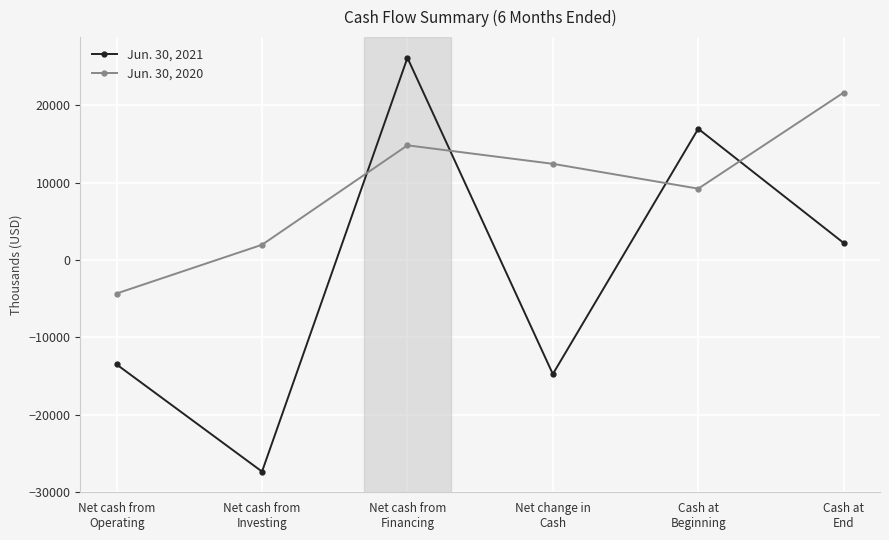

The Jun. 30, 2021 series shows 14385 at Net cash from
Financing. True or false?

False